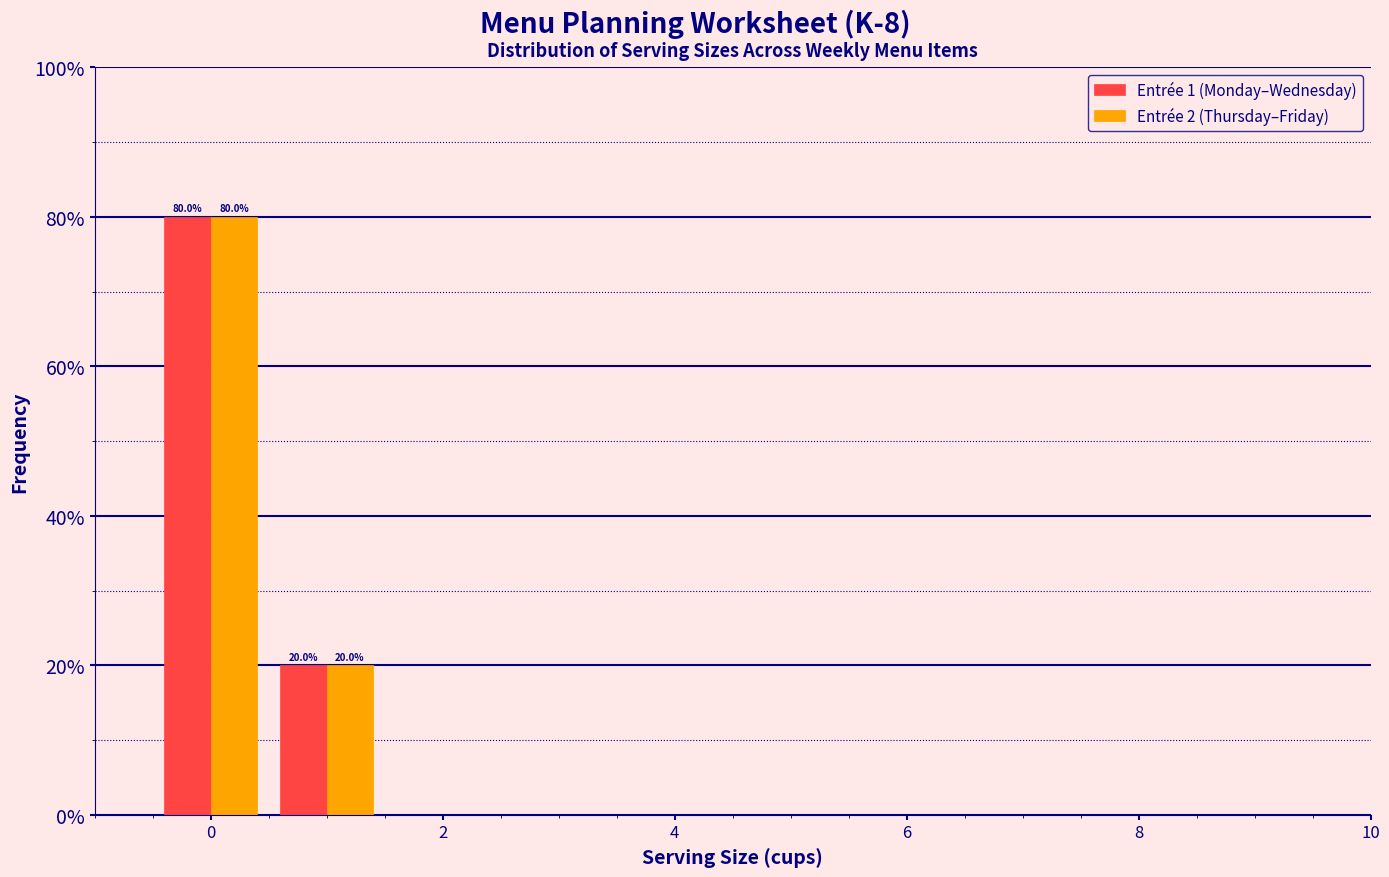

In the Entrée 1 (Monday–Wednesday) series, which range on the x-axis has the tallest bar?

-0.5 to 0.5